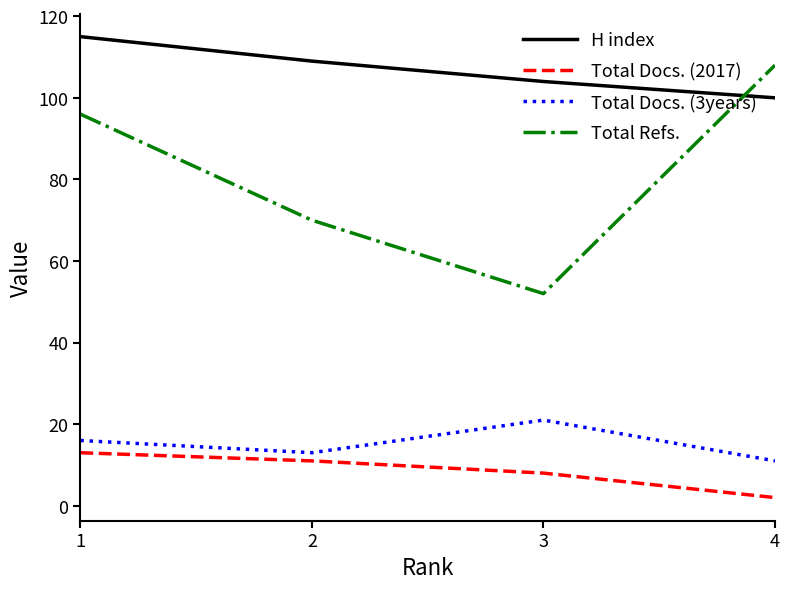

Which series has the widest spread of values?

Total Refs.